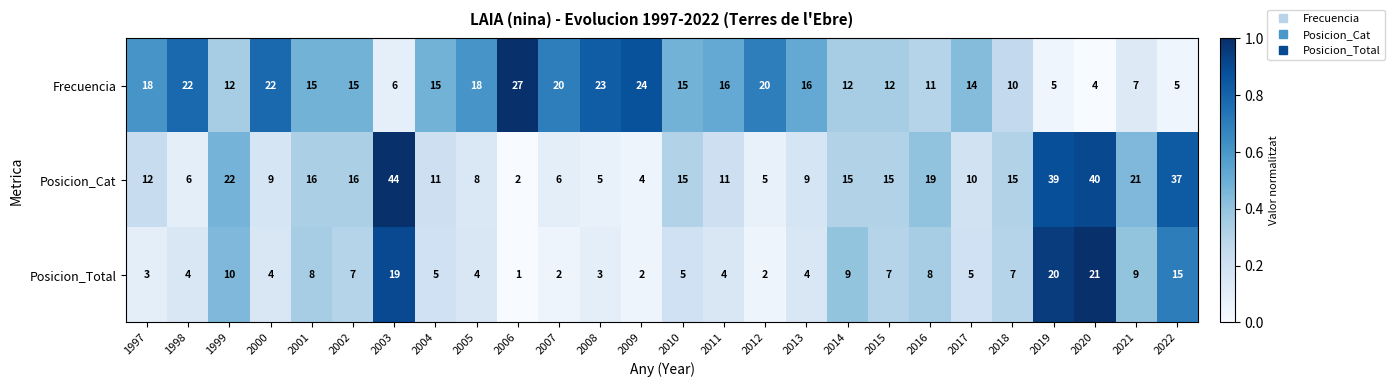

Between 1998 and 2020, which series saw the biggest shift?

Posicion_Cat